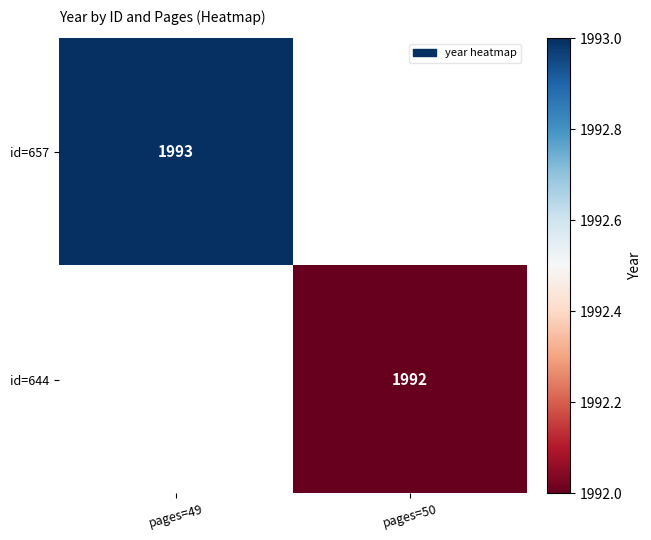

True or false: id=644 has a value of 1992 at pages=50.

True